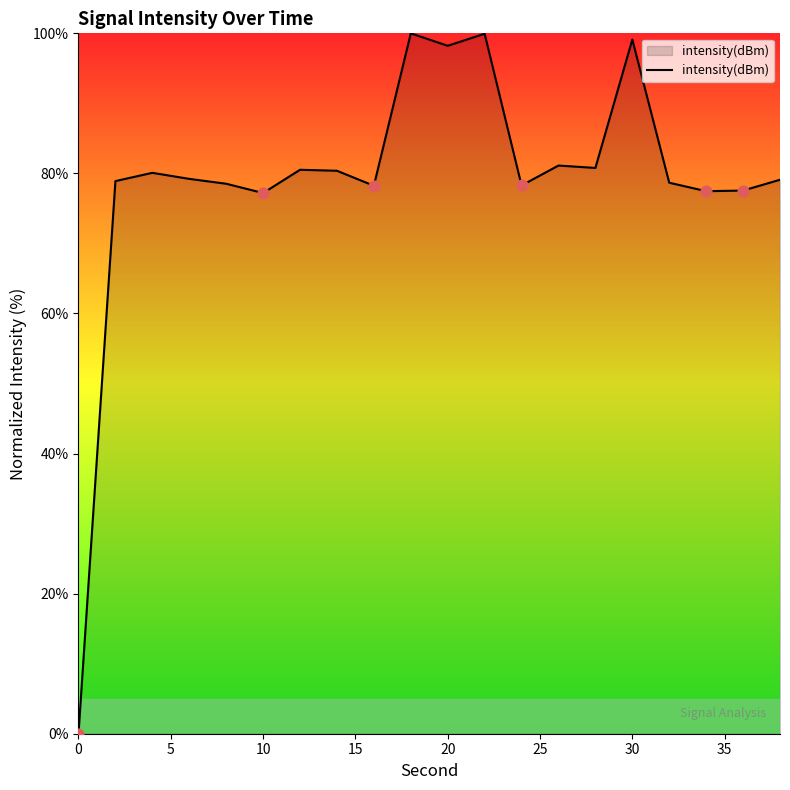

What is the difference between the maximum and minimum values?

100.0